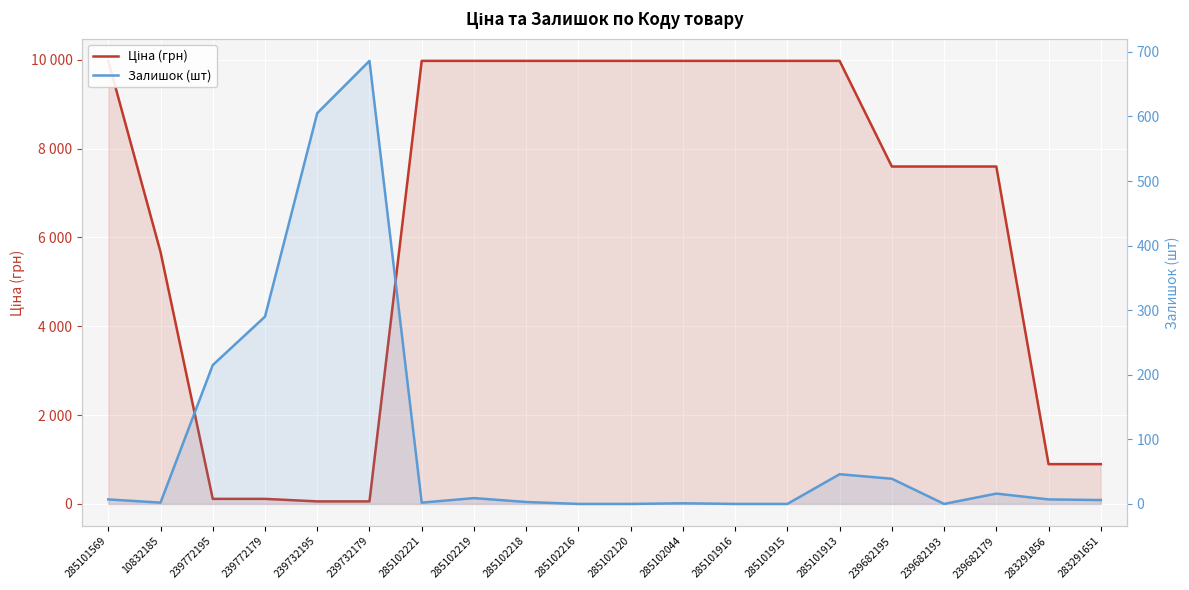

Where is the first local maximum for Залишок (шт)?

239732179